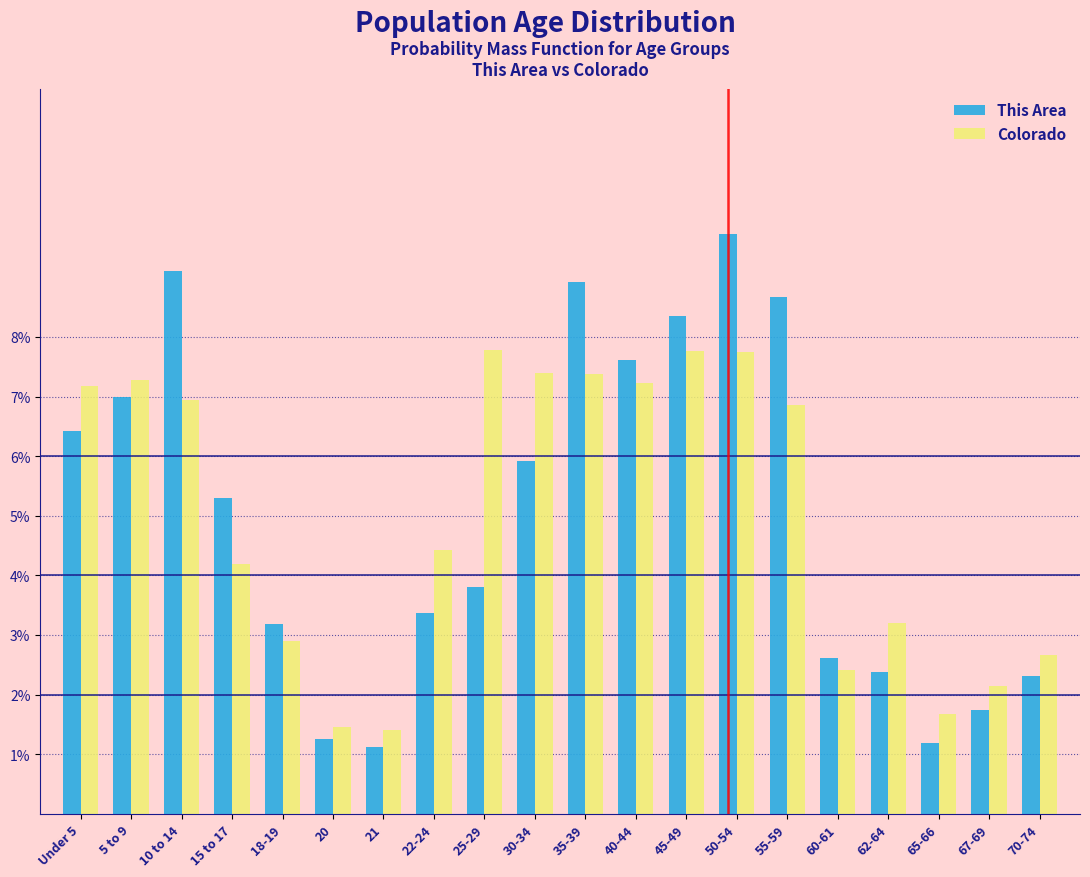

What is the minimum value for This Area?

1.1